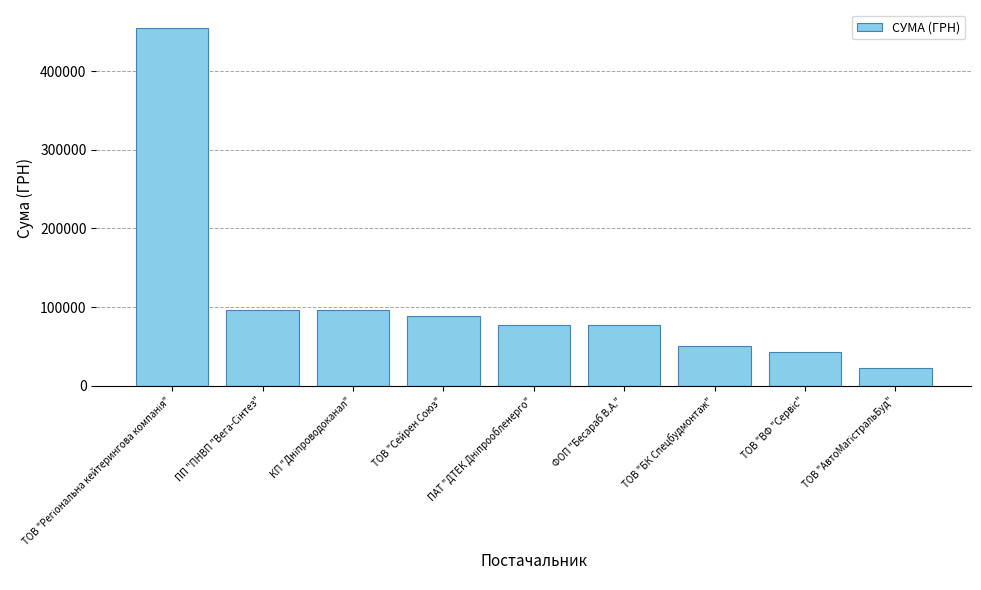

What is the smallest value displayed?

22528.8